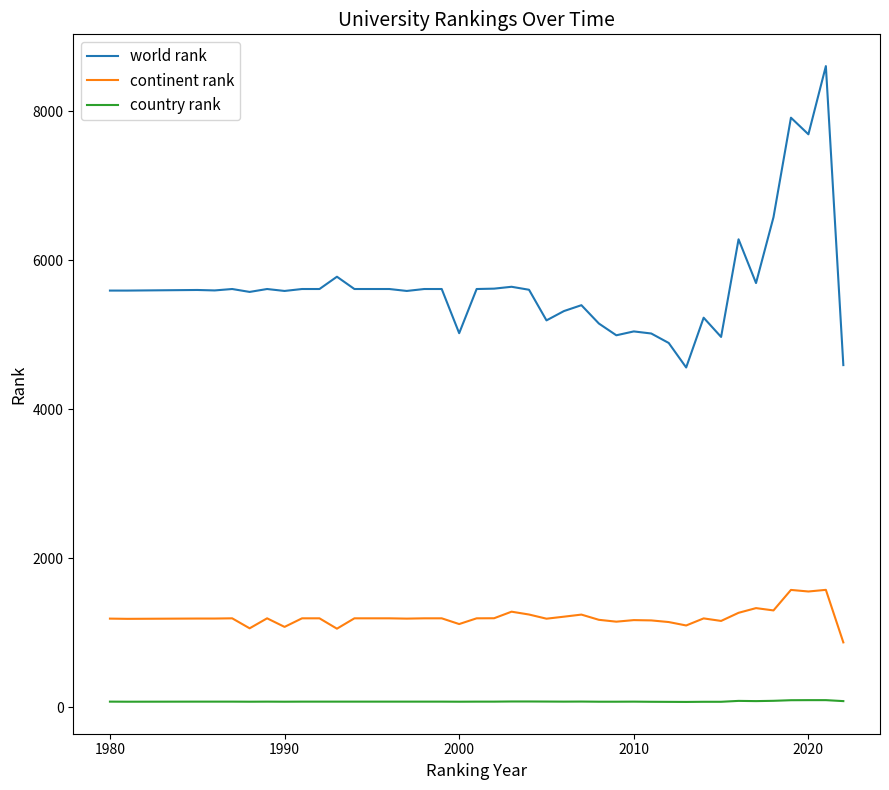

What is the greatest value displayed?

8606